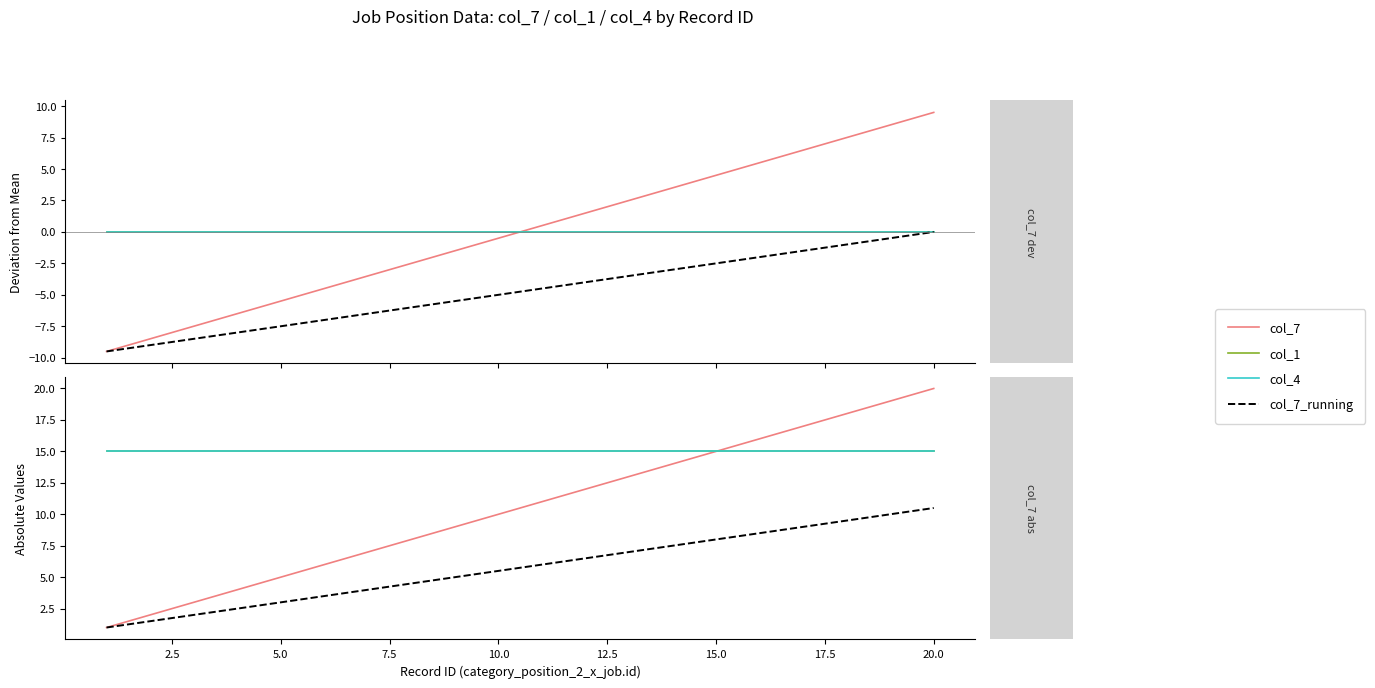

True or false: col_7_running and col_4 intersect in this chart.

False